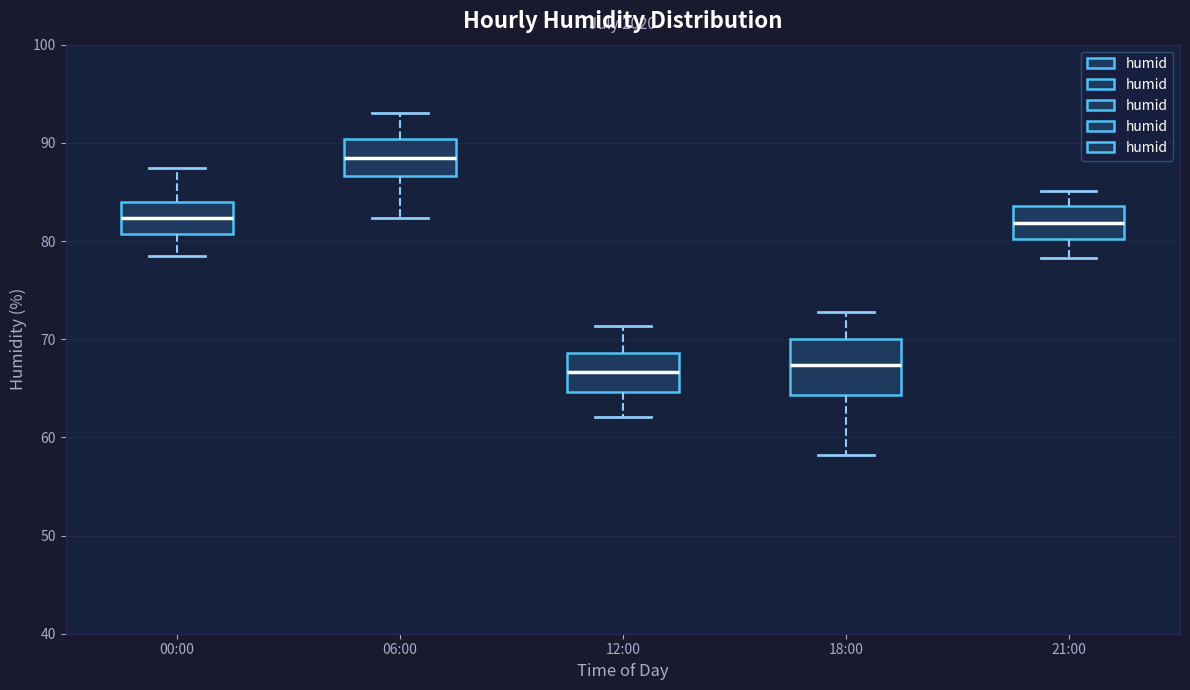

Which box's median line is the highest?

06:00